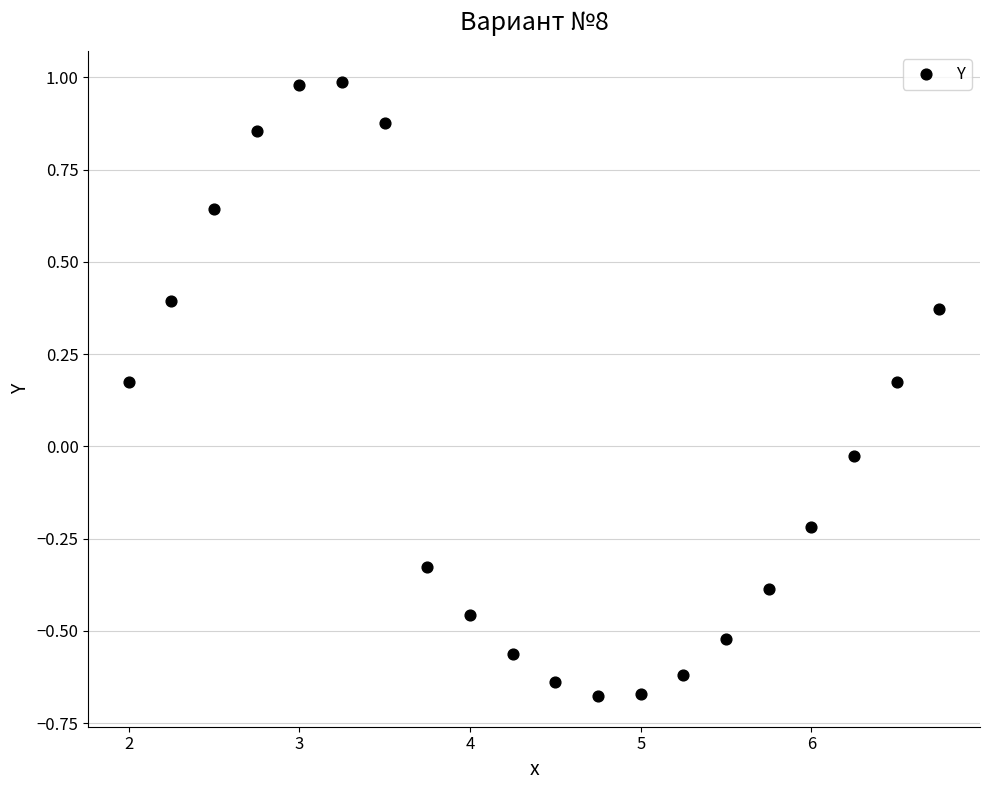

What is the range of Y values (max minus min)?

1.7